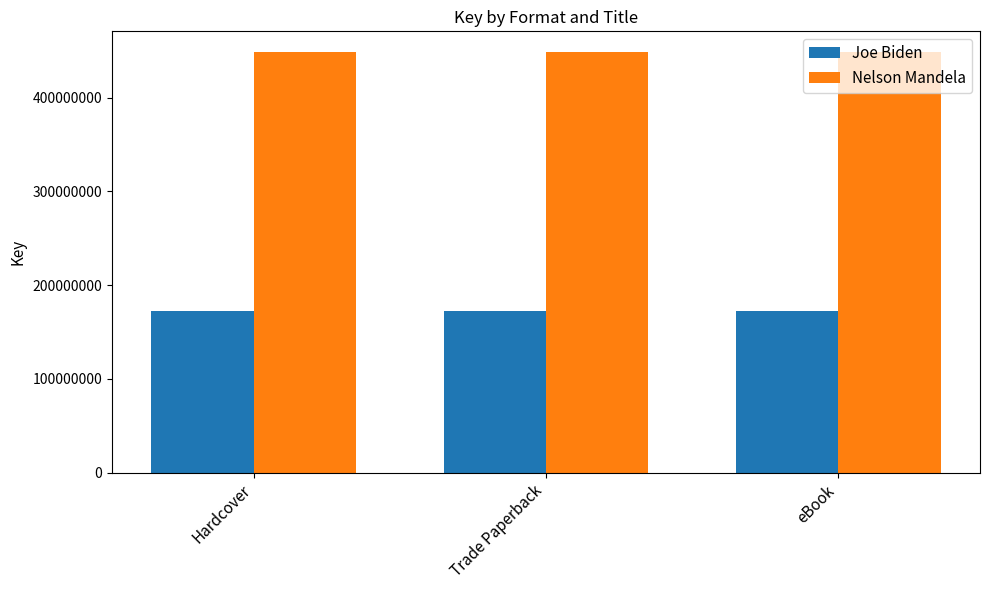

Reading right to left, what are all the values shown in this chart?

Joe Biden: 172013823	172013823	172013823
Nelson Mandela: 448304634	448304634	448304634